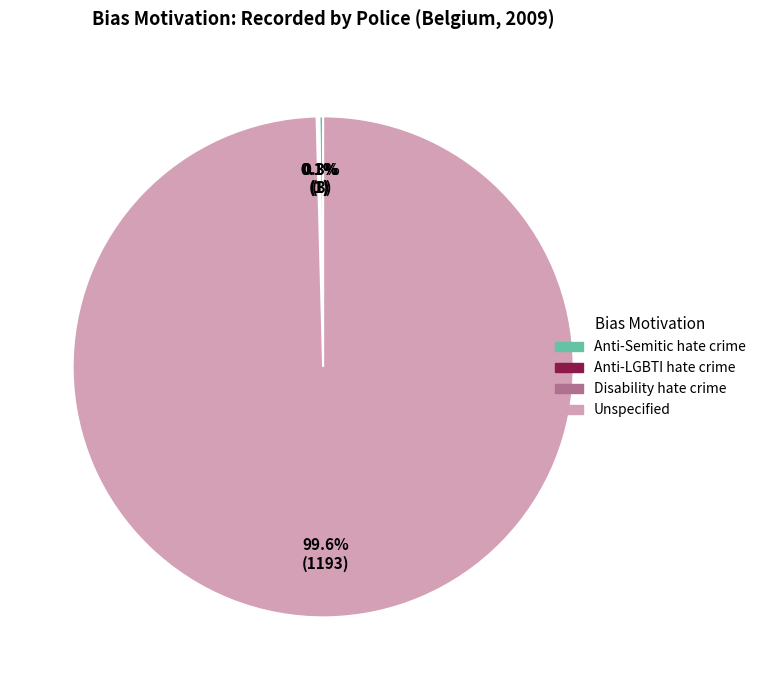

Which slice is the largest?

Unspecified